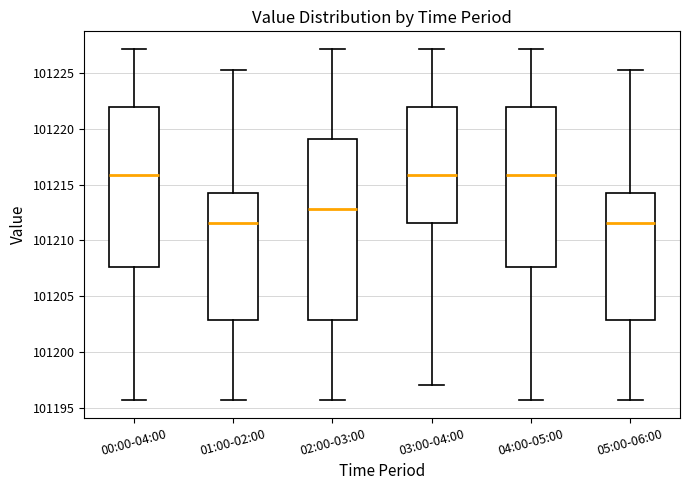

Comparing the boxes themselves (not the whiskers), which one is the tallest?

02:00-03:00